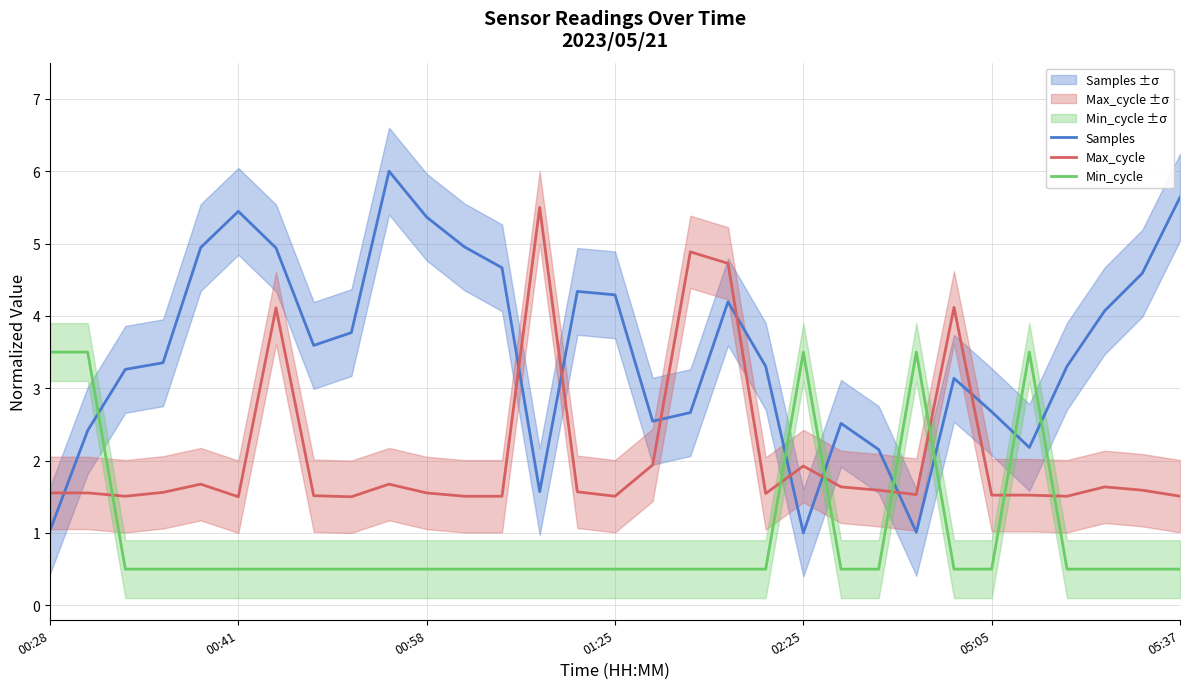

Which series has the widest spread of values?

Samples